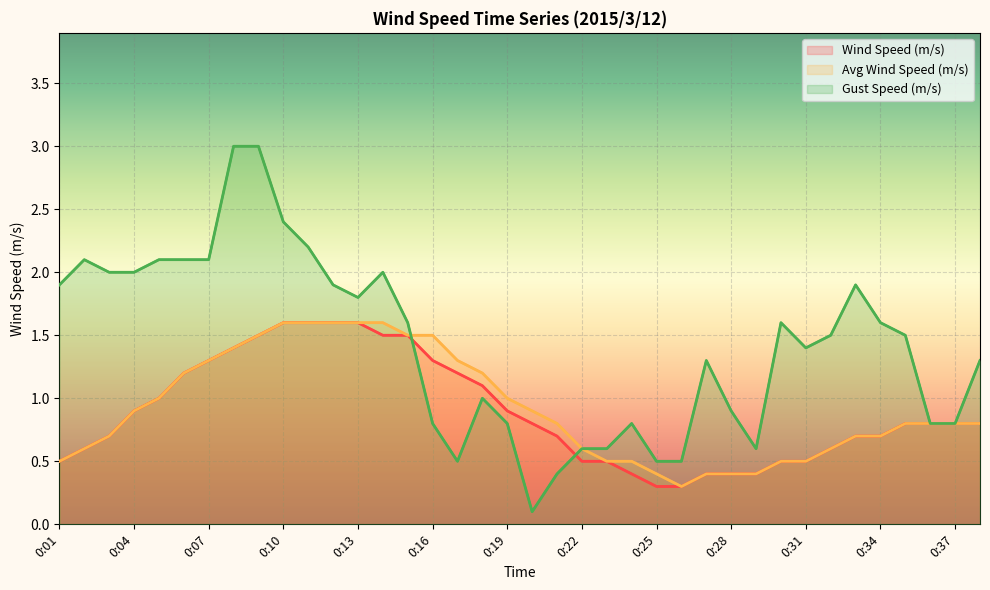

Which series ends up on top after the final intersection of Avg Wind Speed (m/s) and Gust Speed (m/s)?

Avg Wind Speed (m/s)